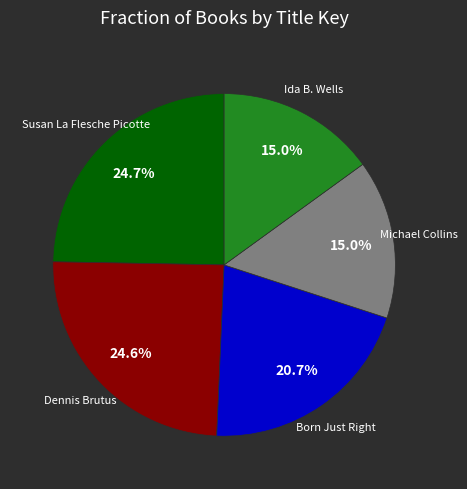

Does any single category account for the majority?

No